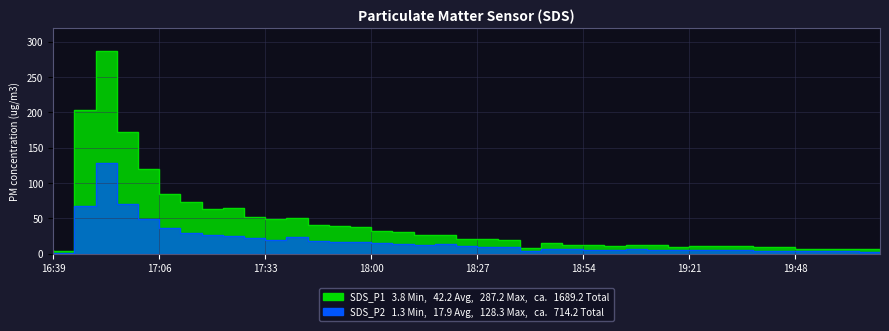

What is the value of the SDS_P2 point at the 20th from the left?

13.4